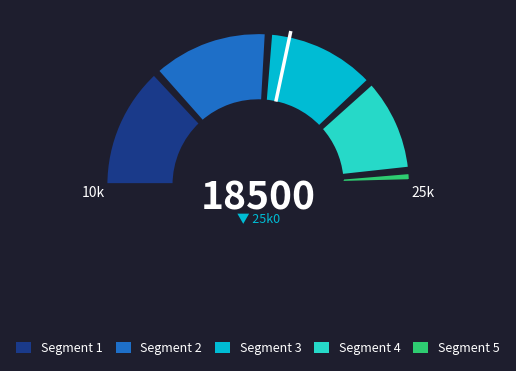

To the nearest percent, what is the difference between the largest and smallest slice percentages?

28%